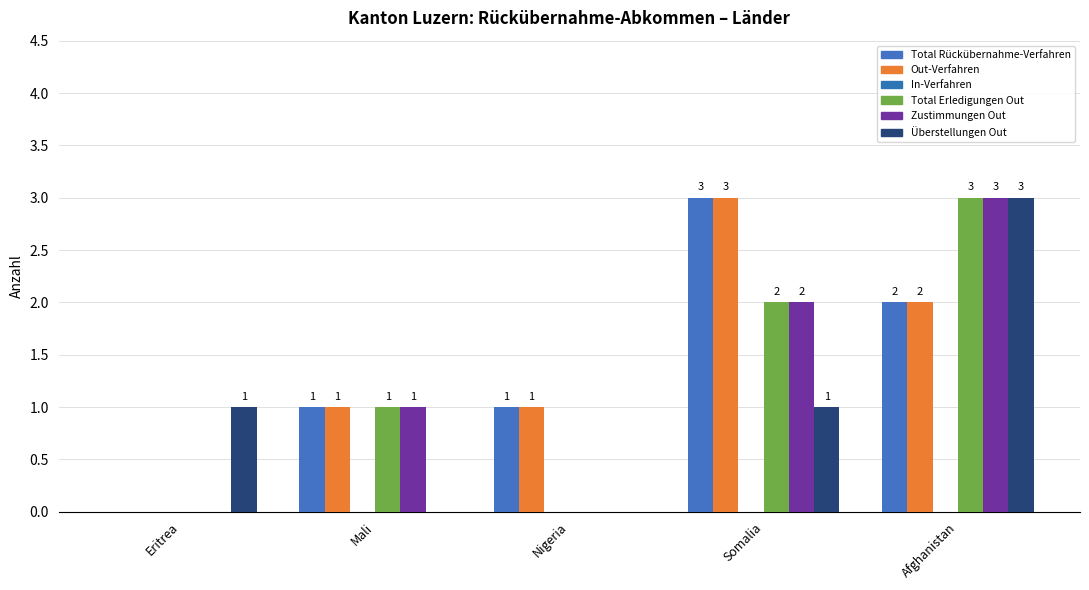

How many positive values does the Total Erledigungen Out series have?

3